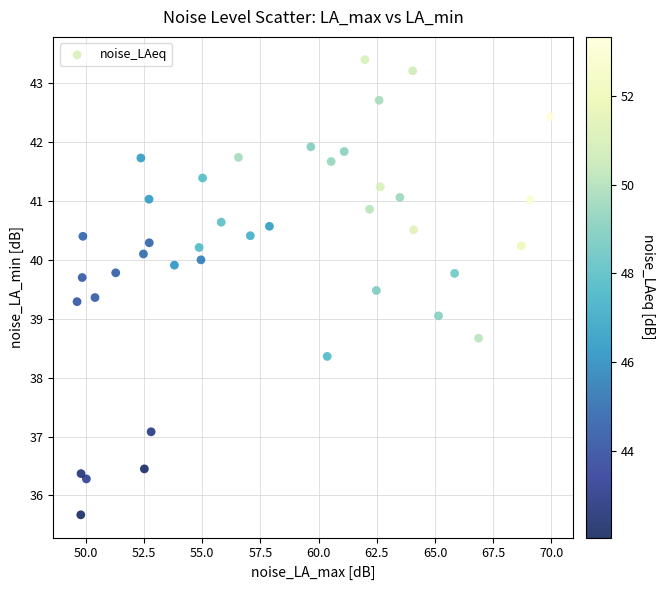

What is the range of Y values (max minus min)?

7.7